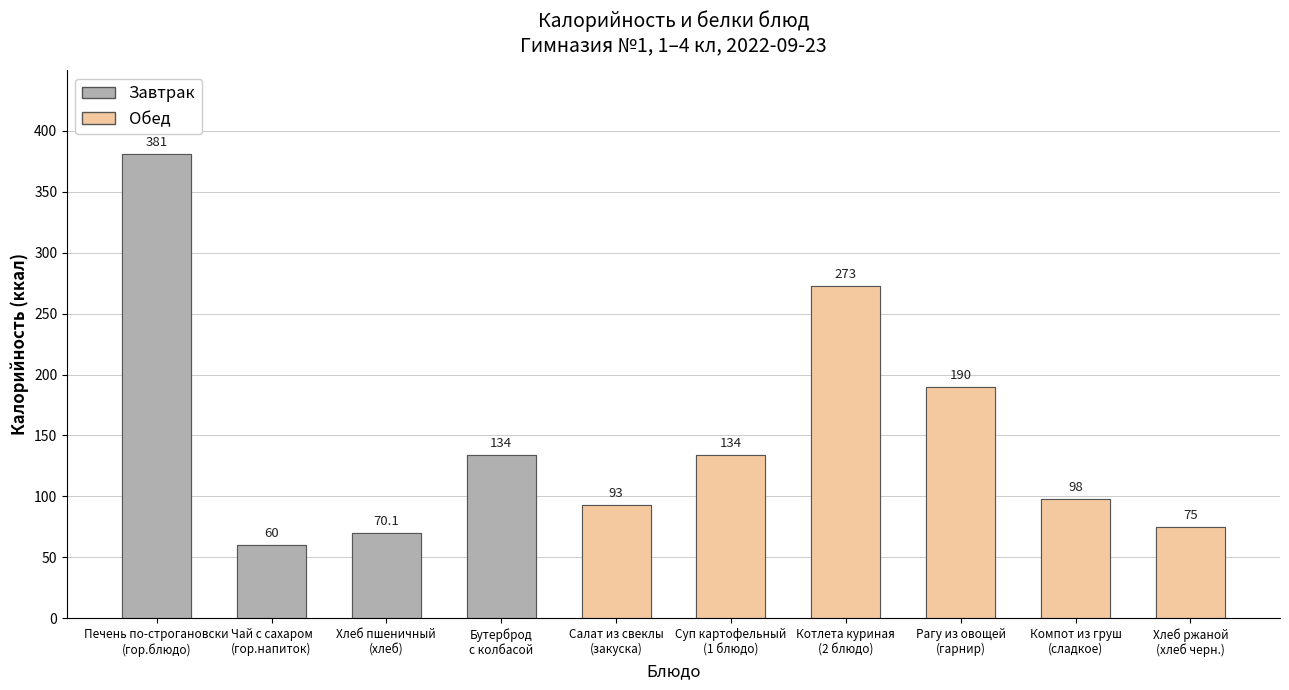

What is the label of the 5th bar from the right?

Суп картофельный
(1 блюдо)